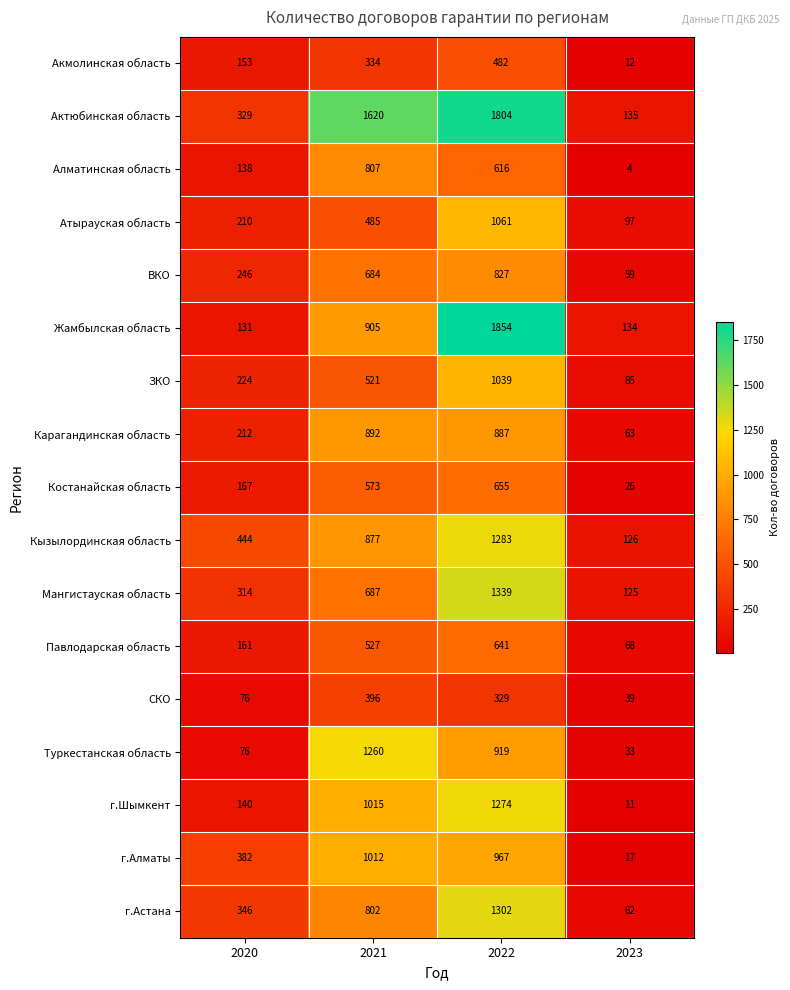

Which series has the widest spread of values?

Жамбылская область